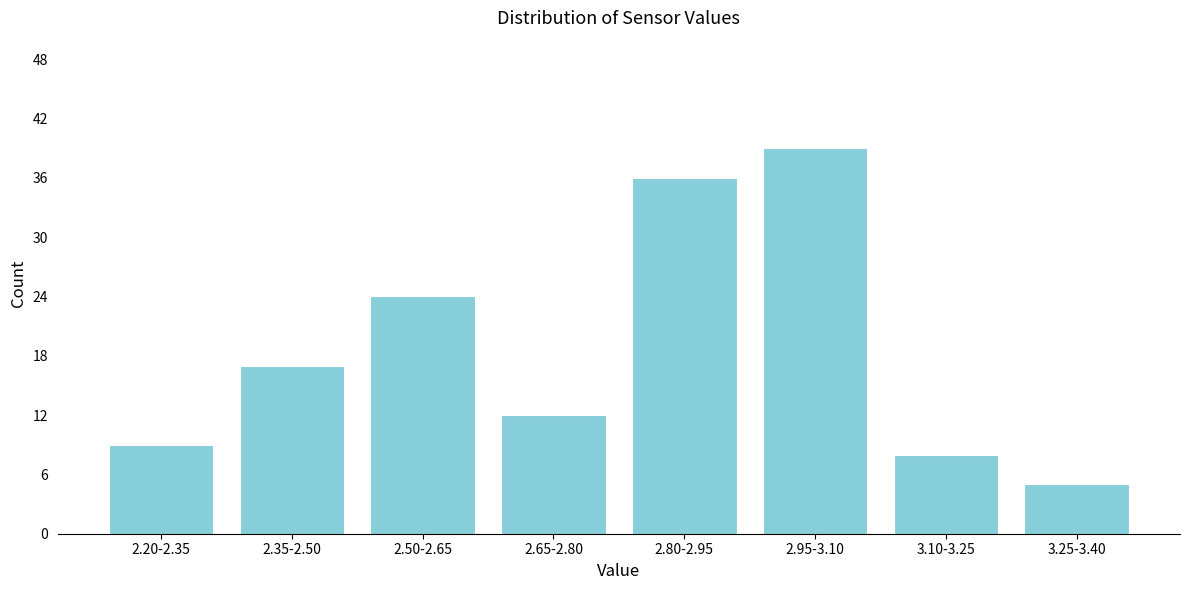

Reading right to left, list all the values displayed in this chart.

3.25-3.40=5	3.10-3.25=8	2.95-3.10=39	2.80-2.95=36	2.65-2.80=12	2.50-2.65=24	2.35-2.50=17	2.20-2.35=9